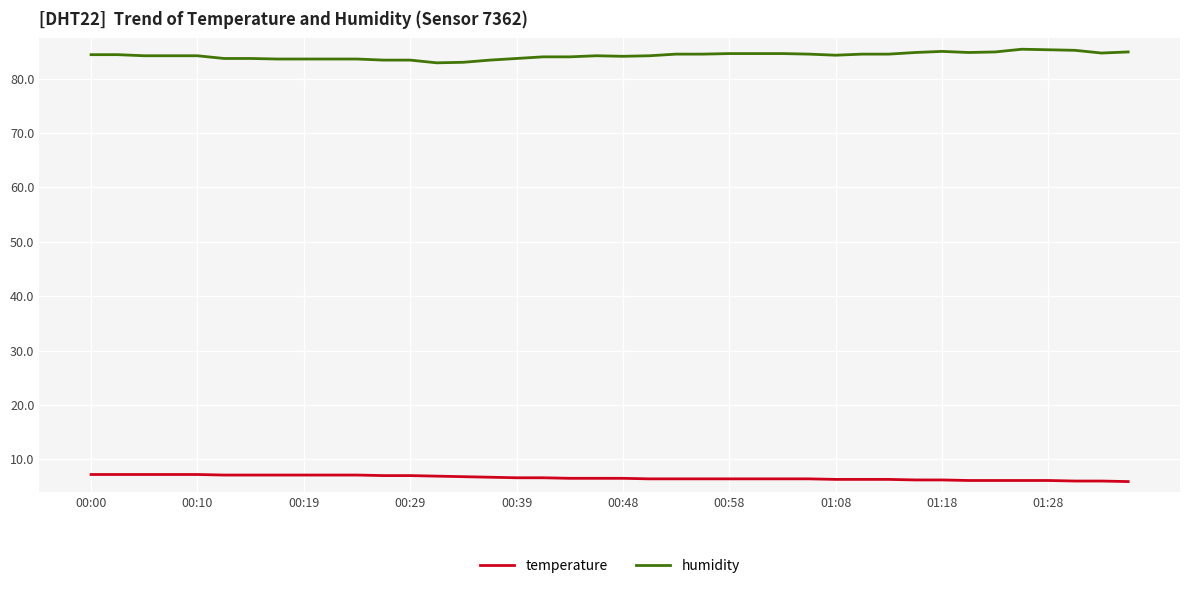

What is the difference between the maximum and minimum values in the humidity series?

2.5